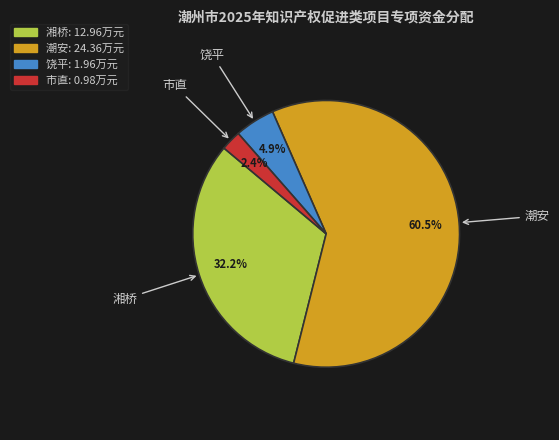

Which category has the smallest portion of the pie?

市直